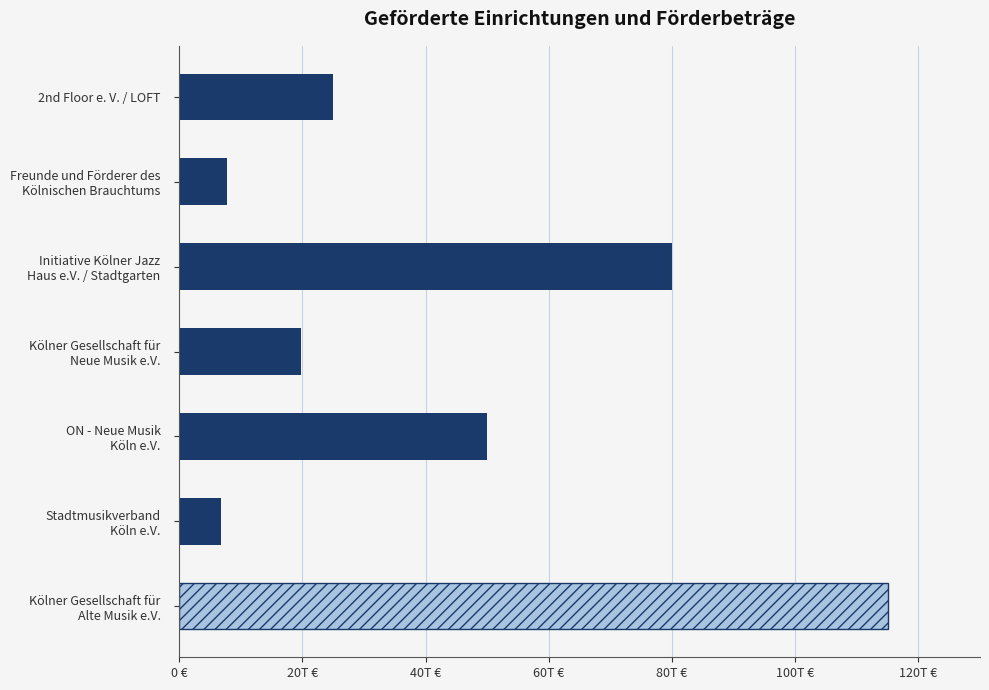

Where is the data nearest to the value 60850?

ON - Neue Musik
Köln e.V.